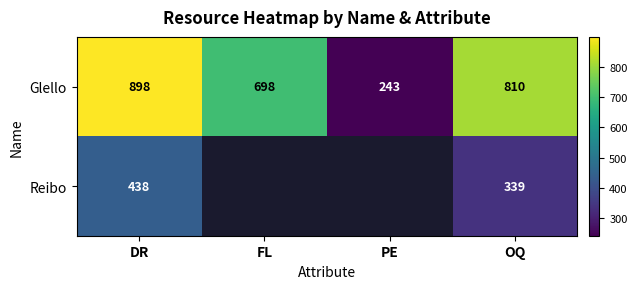

The value of Glello at PE is 321.3. True or false?

False